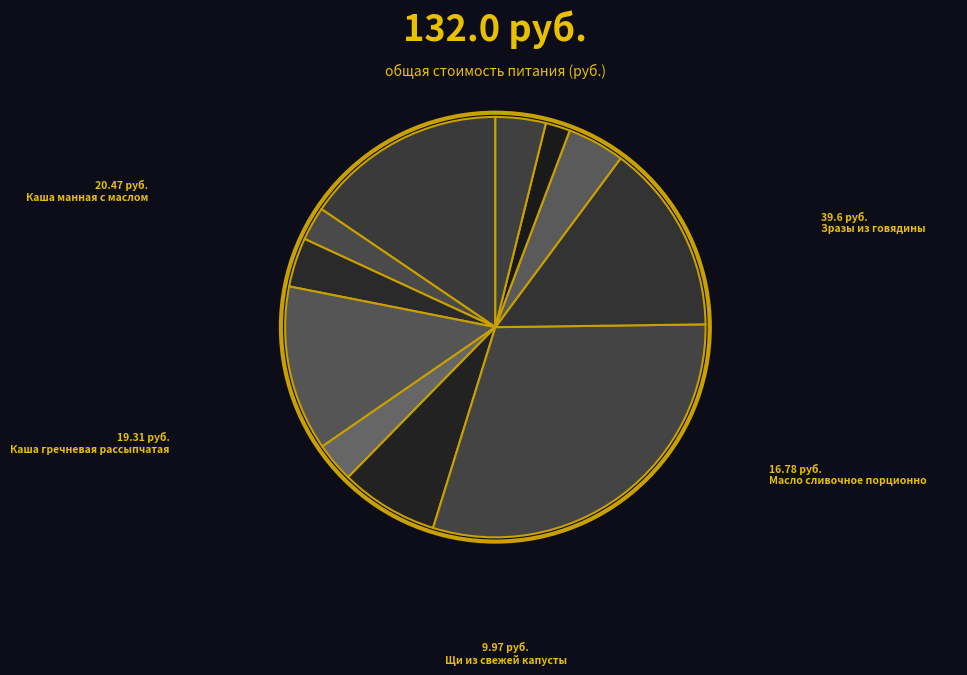

Count the number of slices in the pie.

11